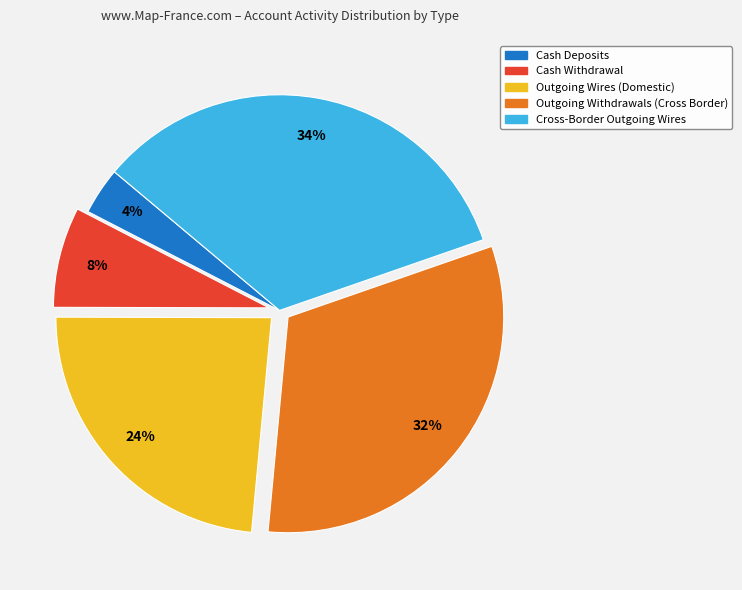

How many segments does this pie chart have?

5